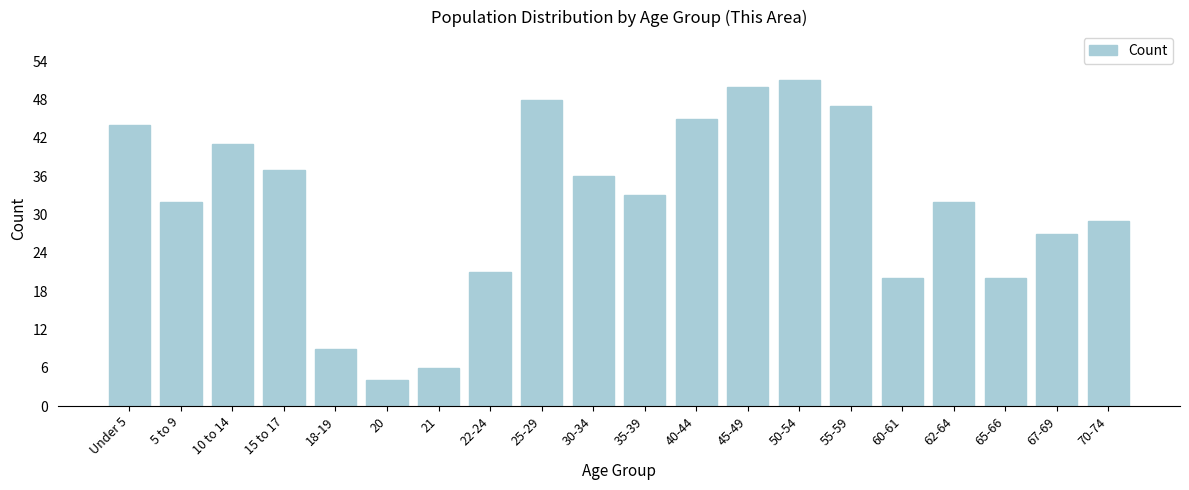

Reading left to right, transcribe all the data shown in this chart.

Under 5=44	5 to 9=32	10 to 14=41	15 to 17=37	18-19=9	20=4	21=6	22-24=21	25-29=48	30-34=36	35-39=33	40-44=45	45-49=50	50-54=51	55-59=47	60-61=20	62-64=32	65-66=20	67-69=27	70-74=29